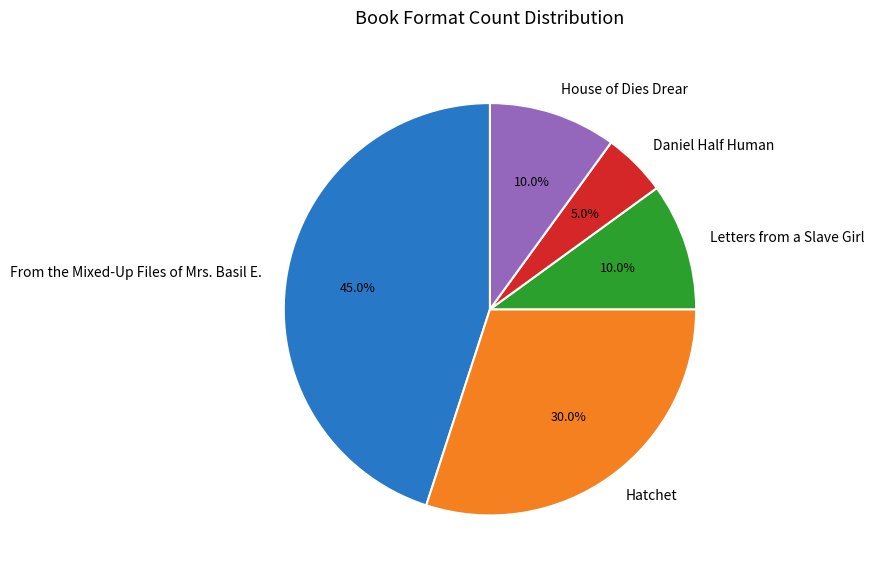

To the nearest percent, what is the combined percentage of From the Mixed-Up Files of Mrs. Basil E. and Letters from a Slave Girl?

55%